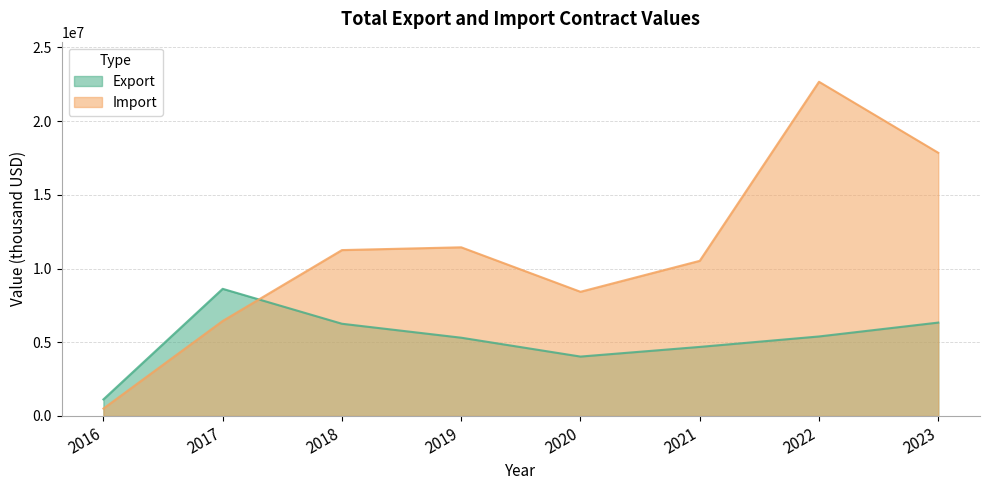

Which category has the lowest value in the Export series?

2016